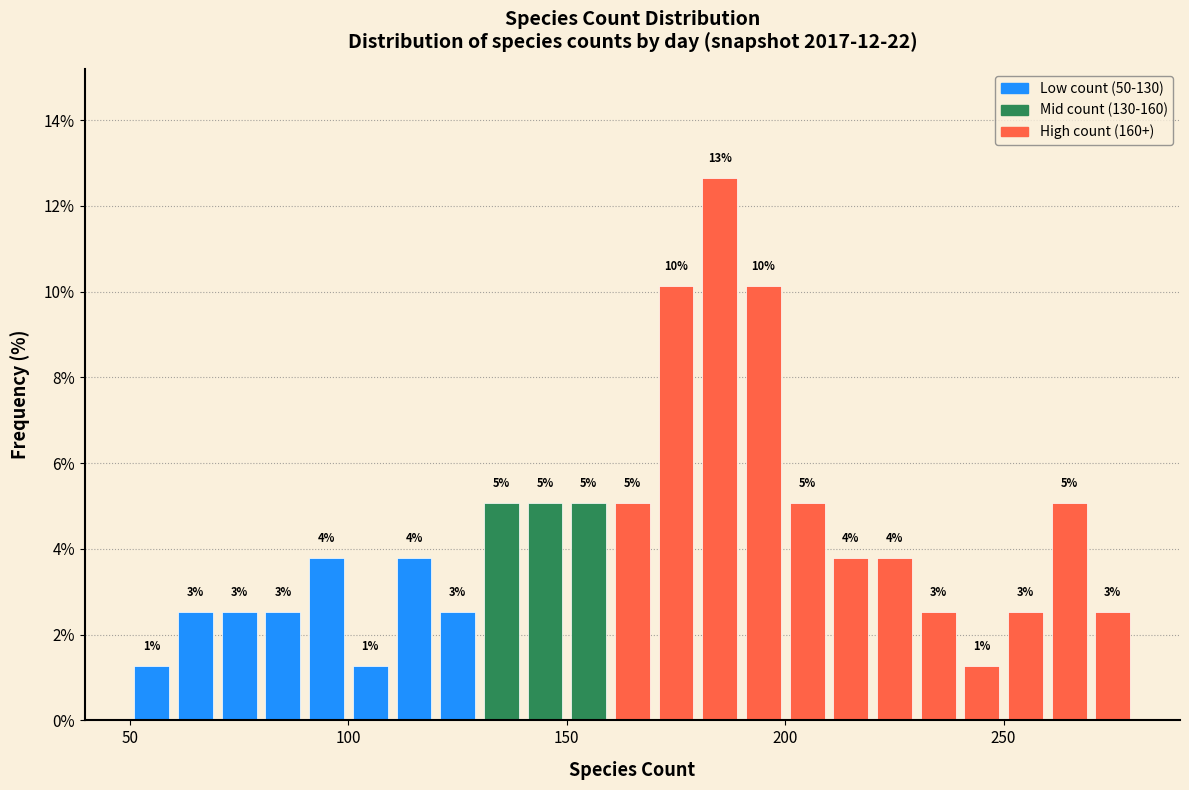

Read against the x-axis, roughly where is the centre of the tallest bar?

185